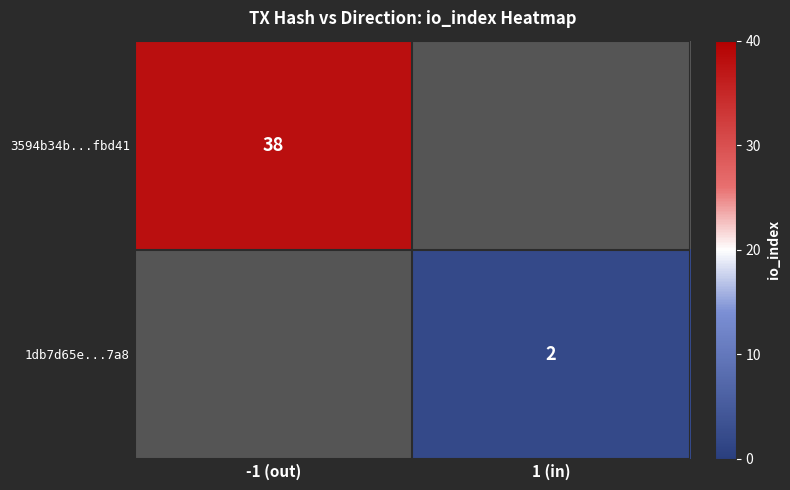

What is the greatest value displayed?

38.0